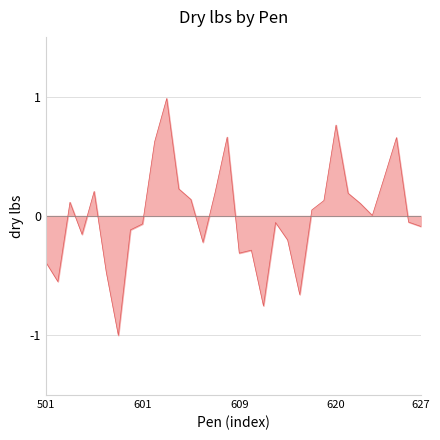

What is the difference between the maximum and minimum values?

2.0